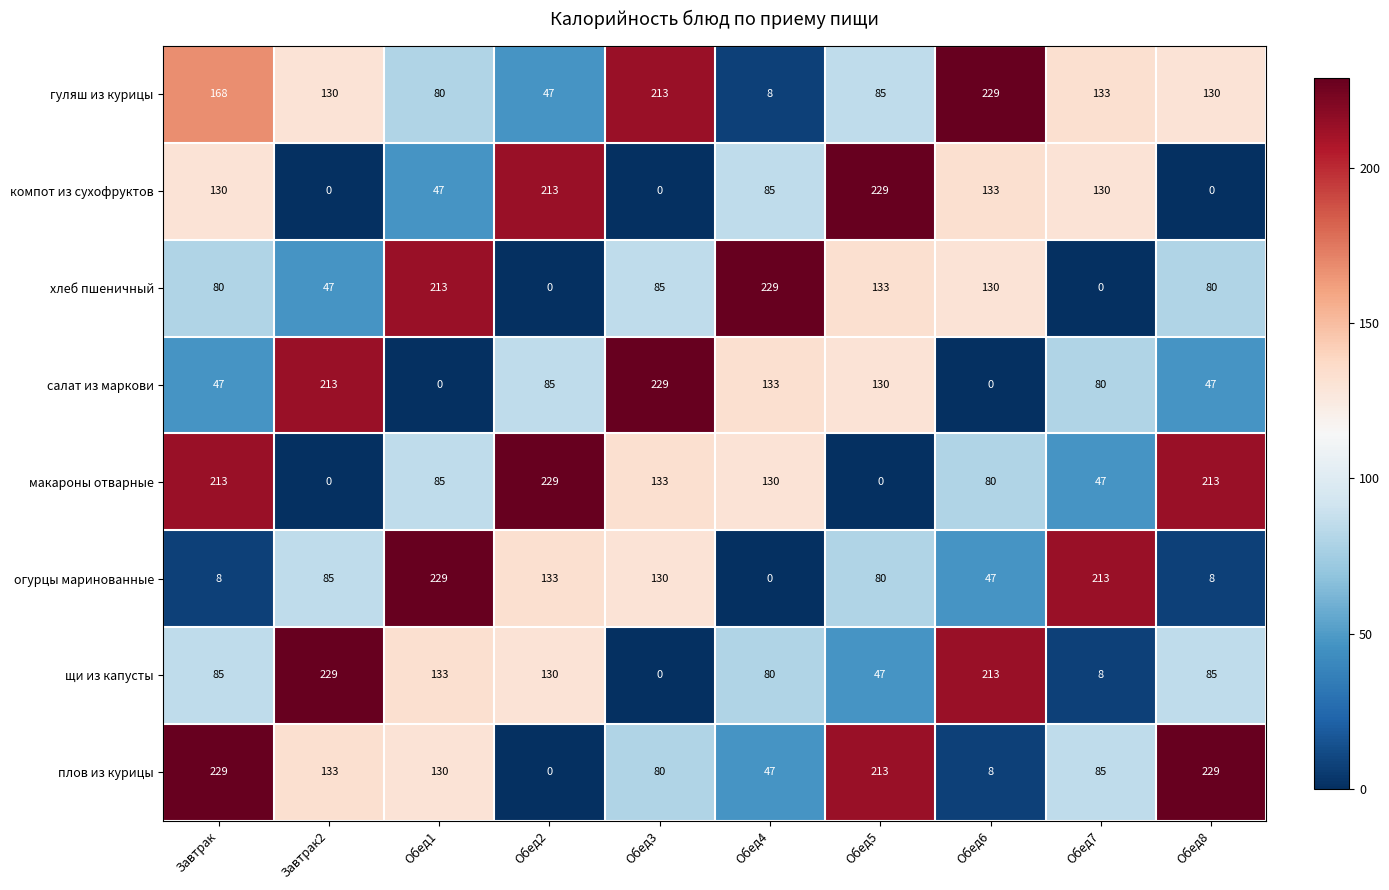

How many data points does each series have?

10